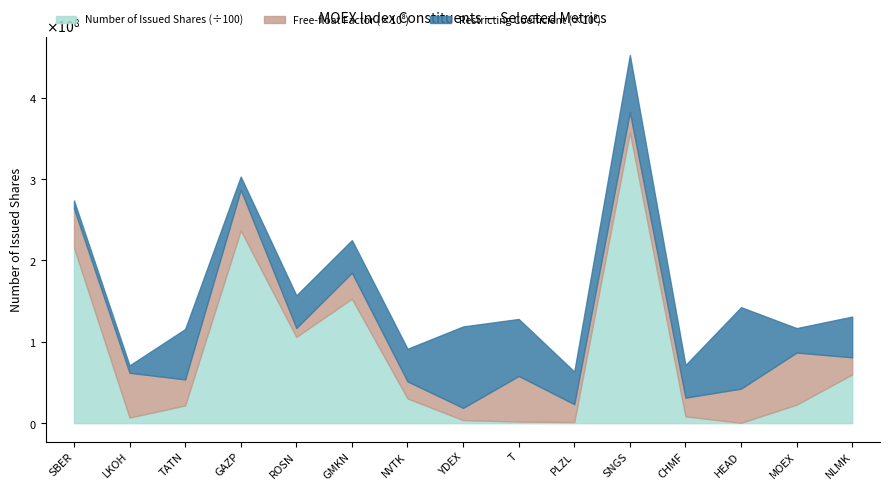

How many categories are shown in the chart?

15